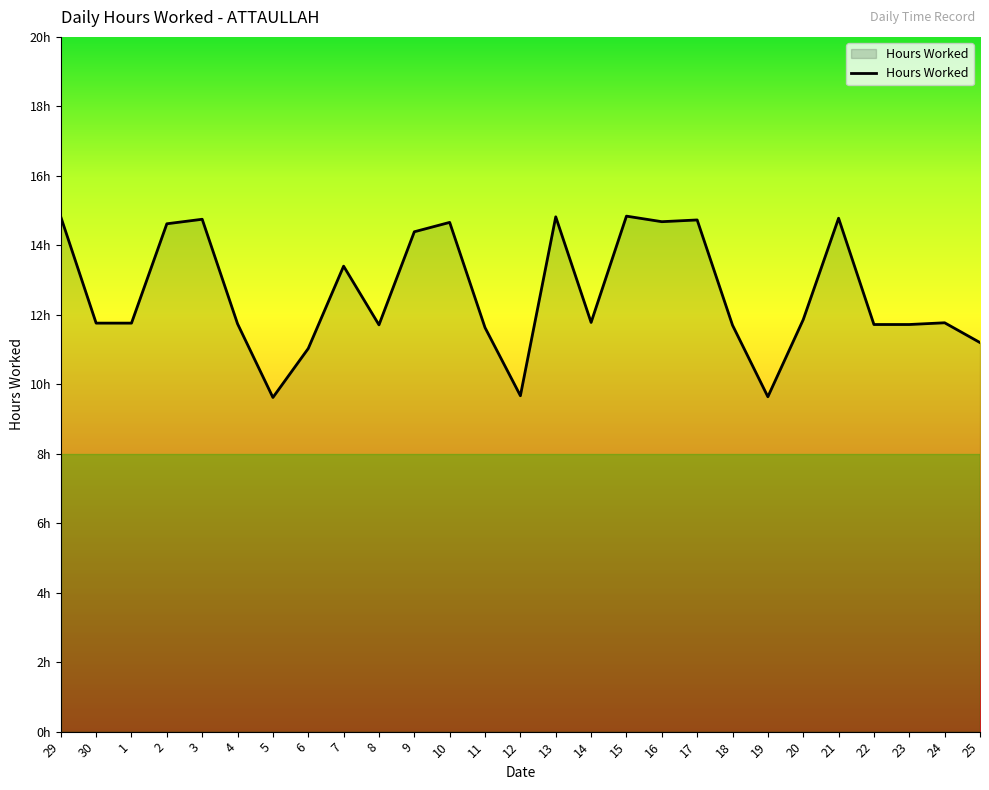

Approximately how many times larger is the value at 13 compared to 18?

1.3